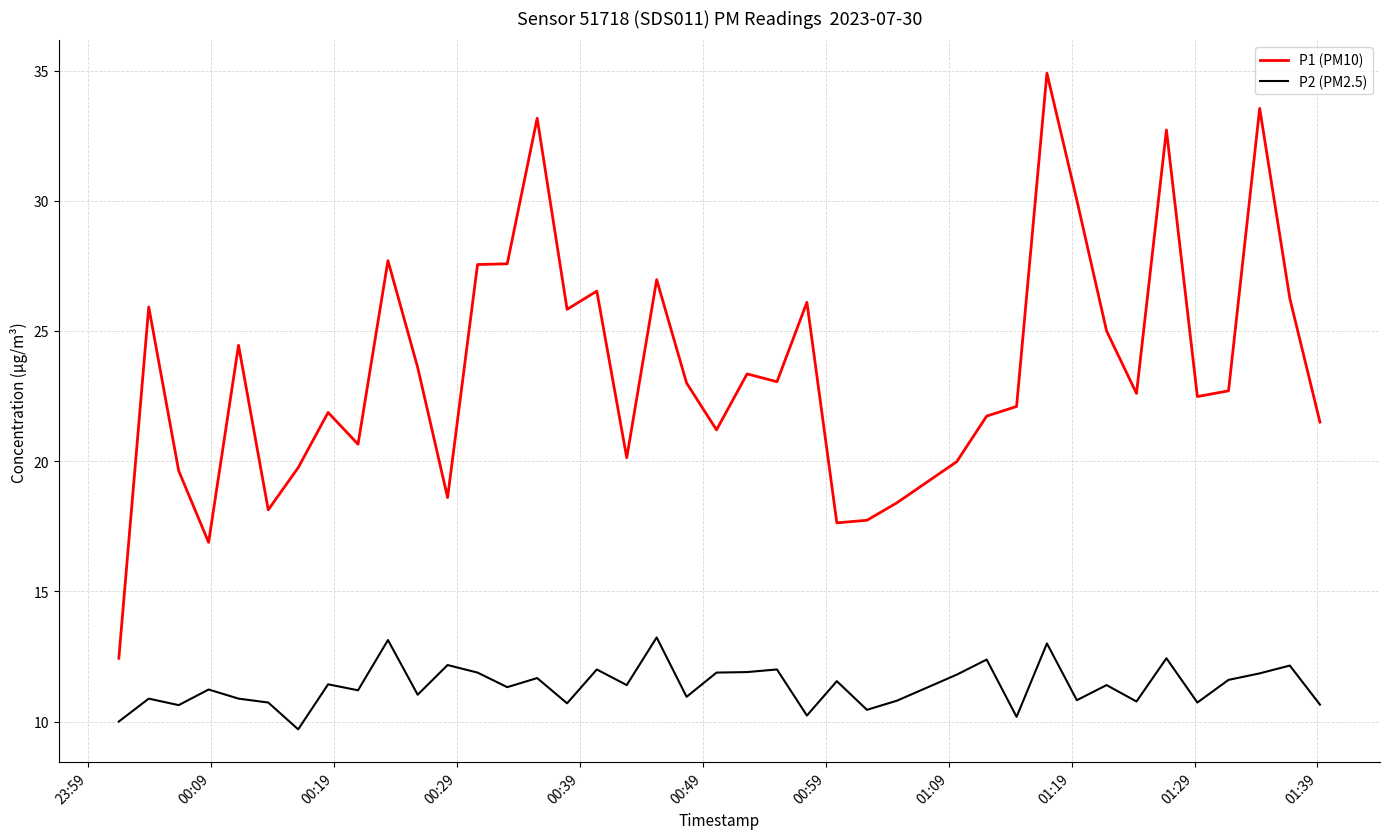

Which series has the largest range (max minus min)?

P1 (PM10)